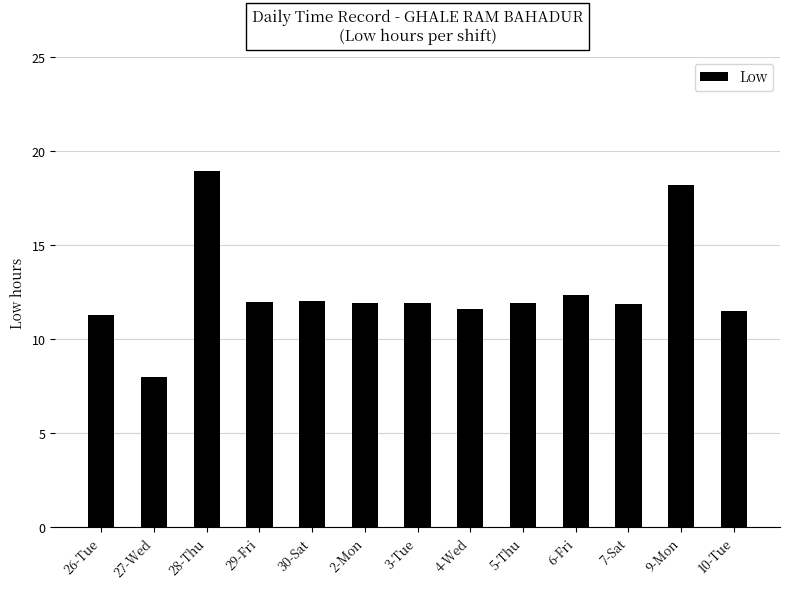

What value does the data have at 30-Sat?

12.0